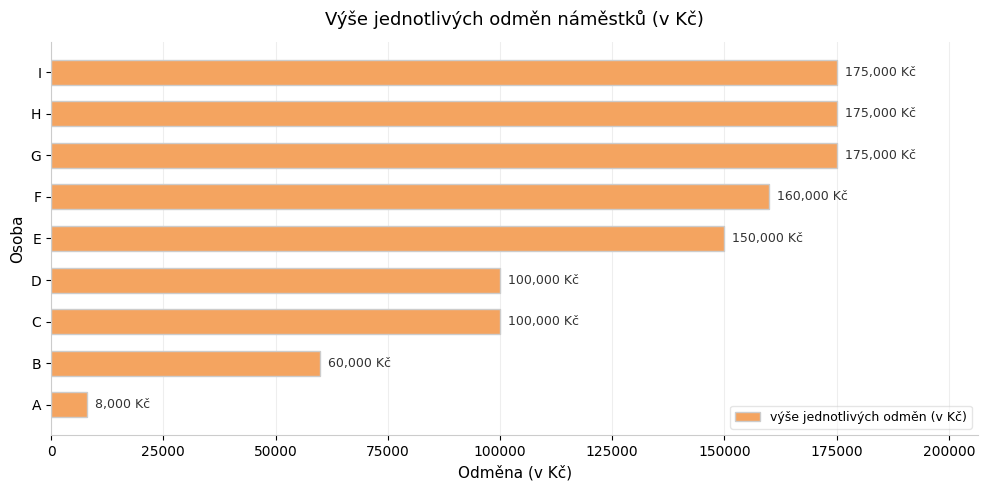

Is it true that the value at I is 175000?

True